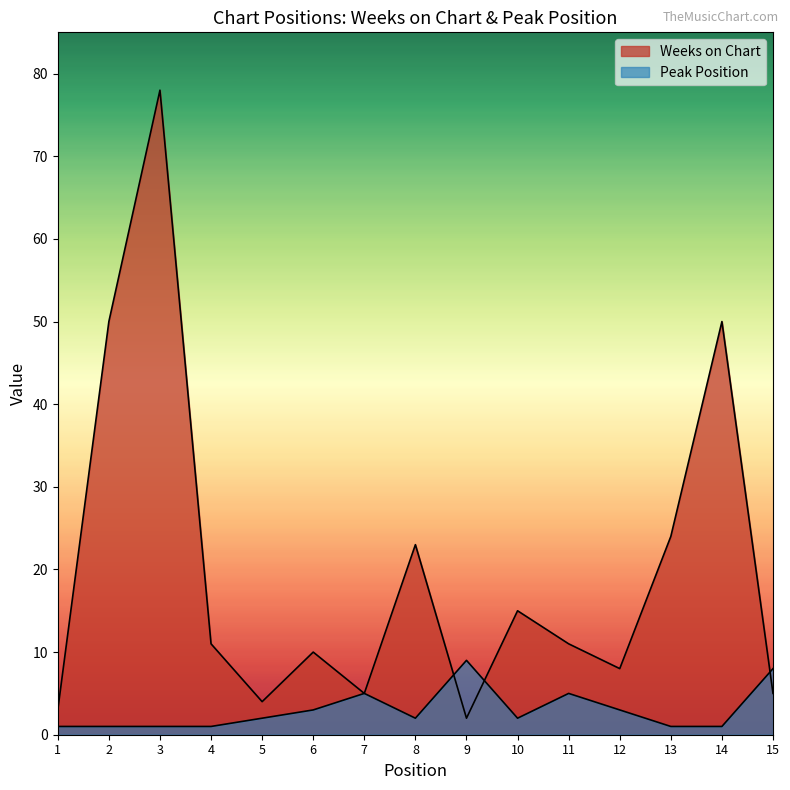

What is the minimum value for Weeks on Chart?

2